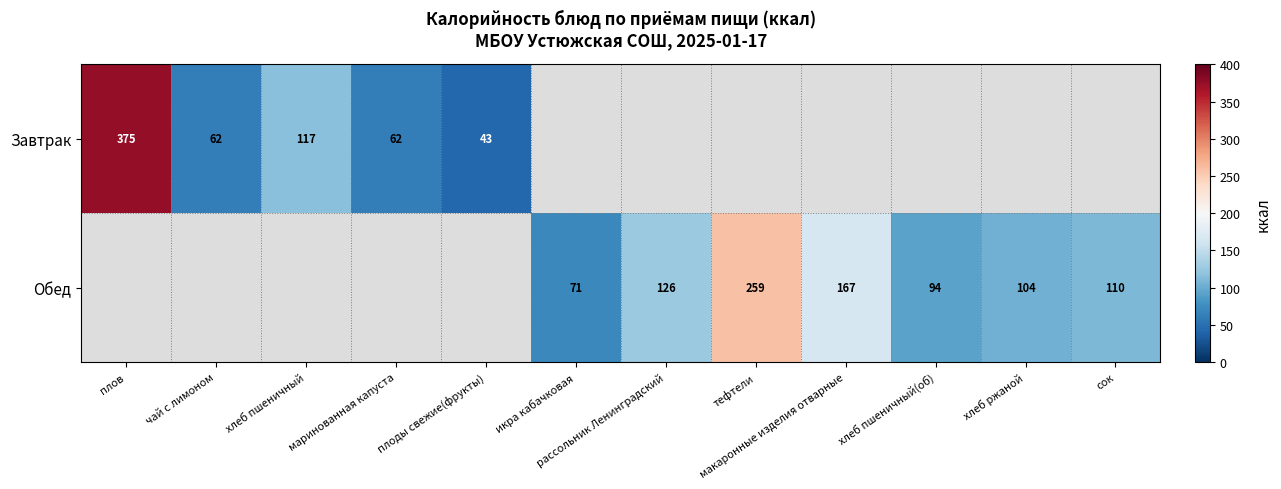

The value of Завтрак at плоды свежие(фрукты) is 10. True or false?

False